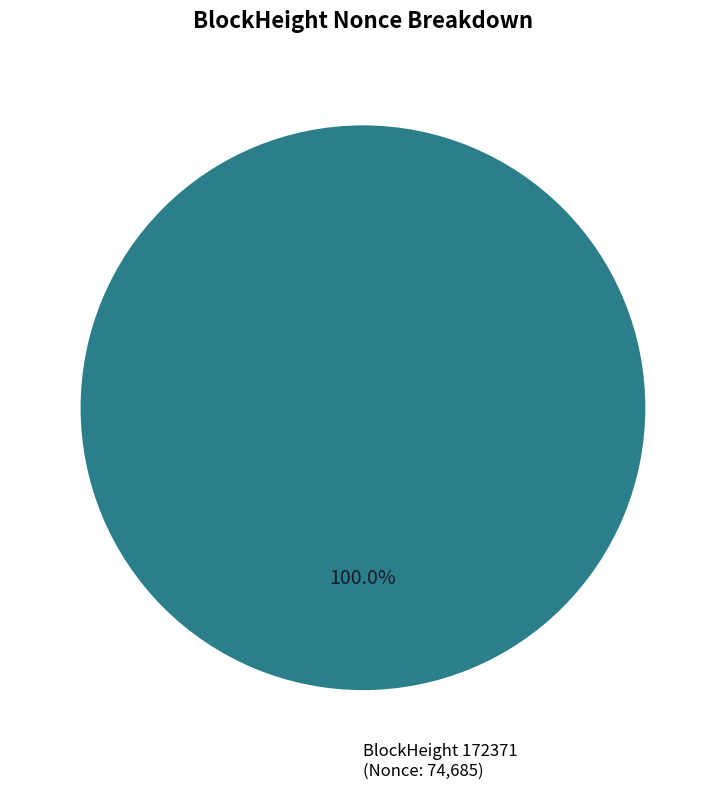

Count the number of slices in the pie.

2